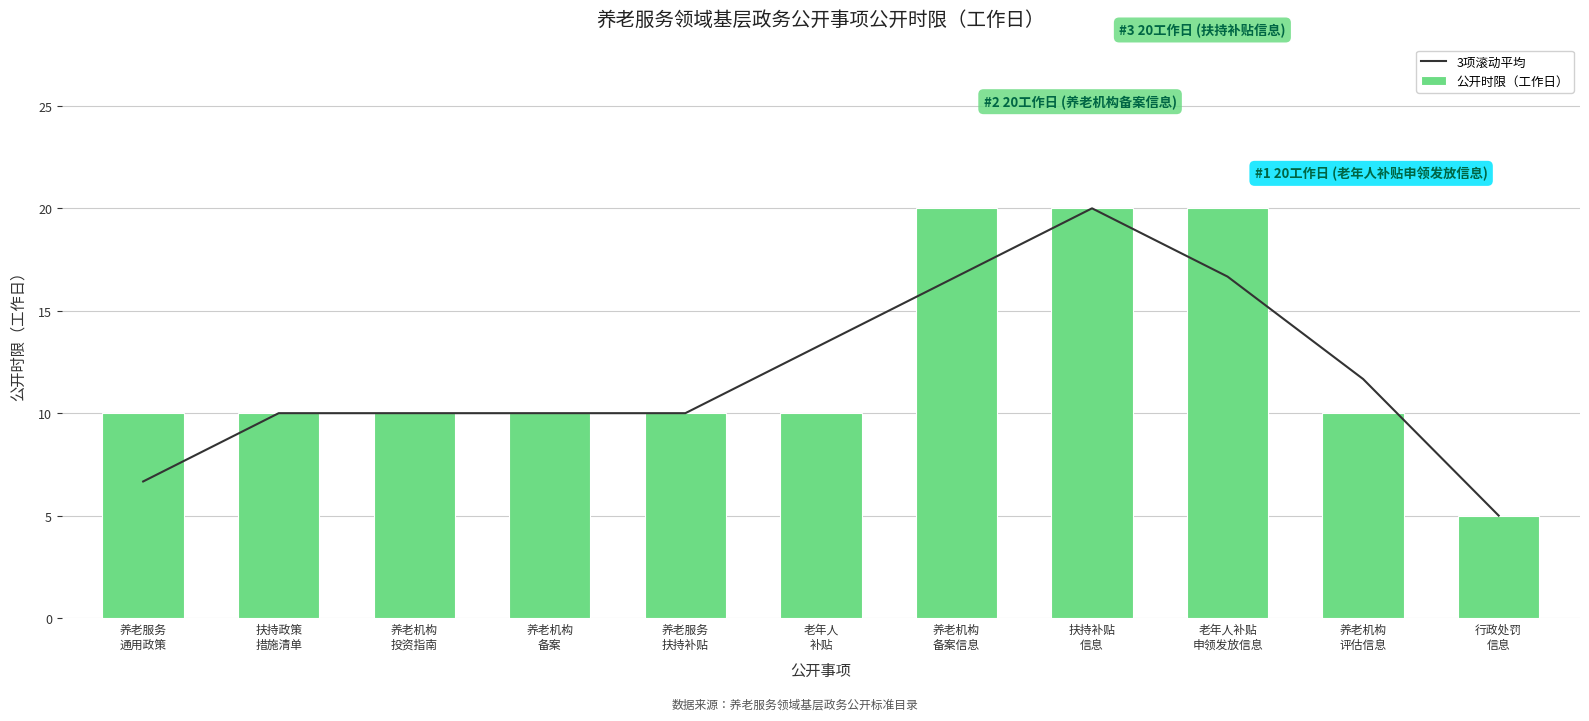

What is the value of the 3项滚动平均 bar at the 9th from the left?

16.7